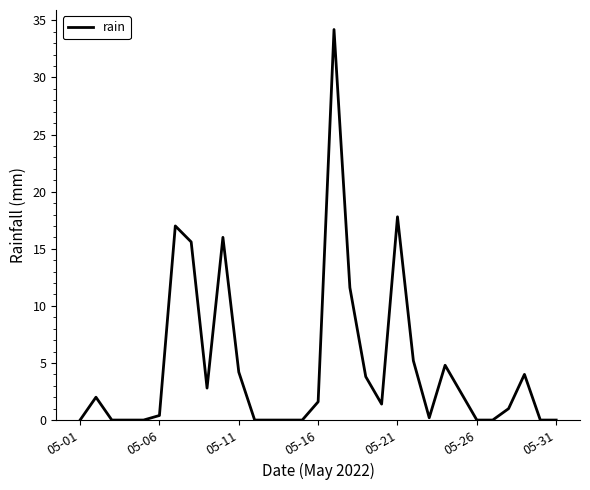

What is the average value?

4.7